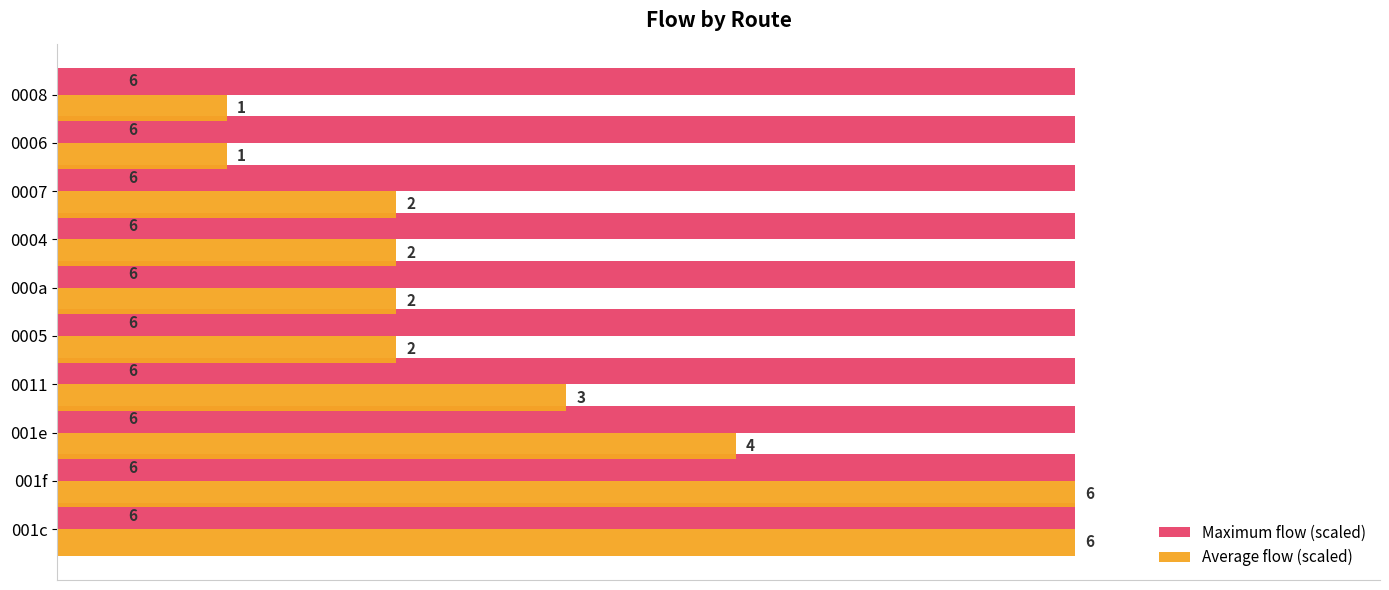

What are all the series names shown in the legend?

Maximum flow (scaled), Average flow (scaled)